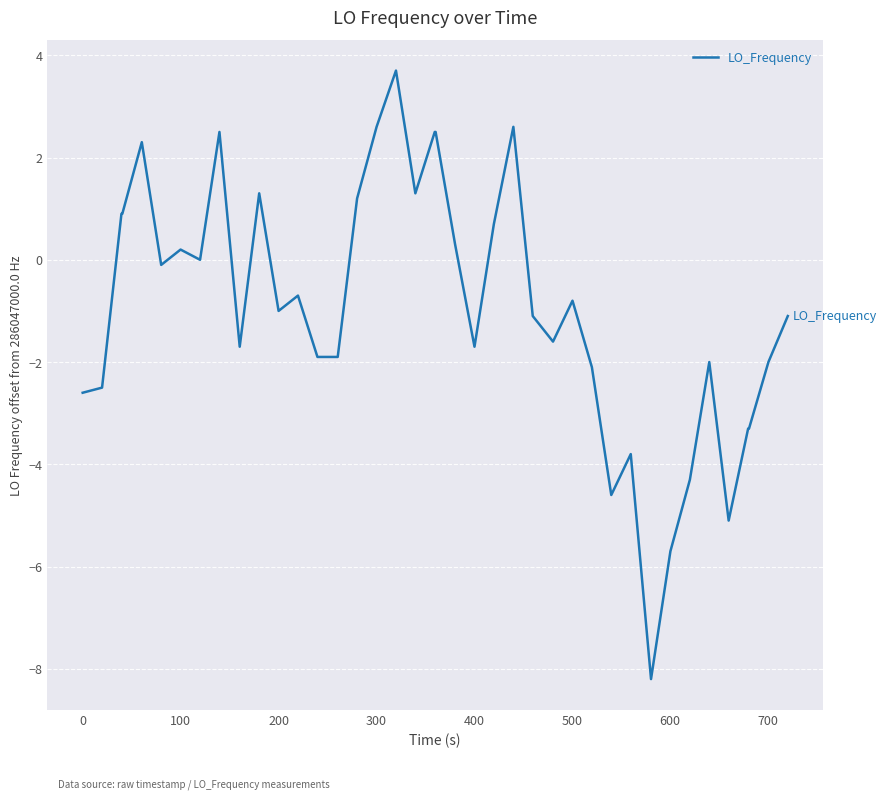

What is the minimum value shown in the chart?

-8.2